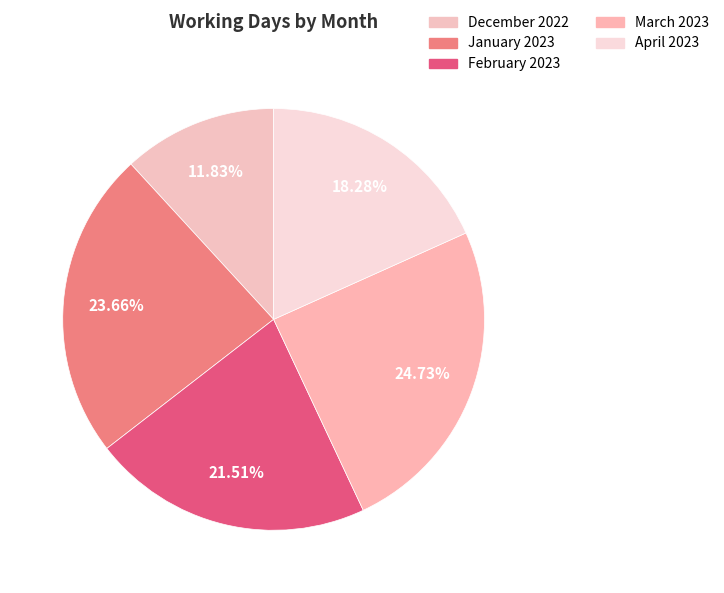

The April 2023 slice represents 29% of the pie. True or false?

False